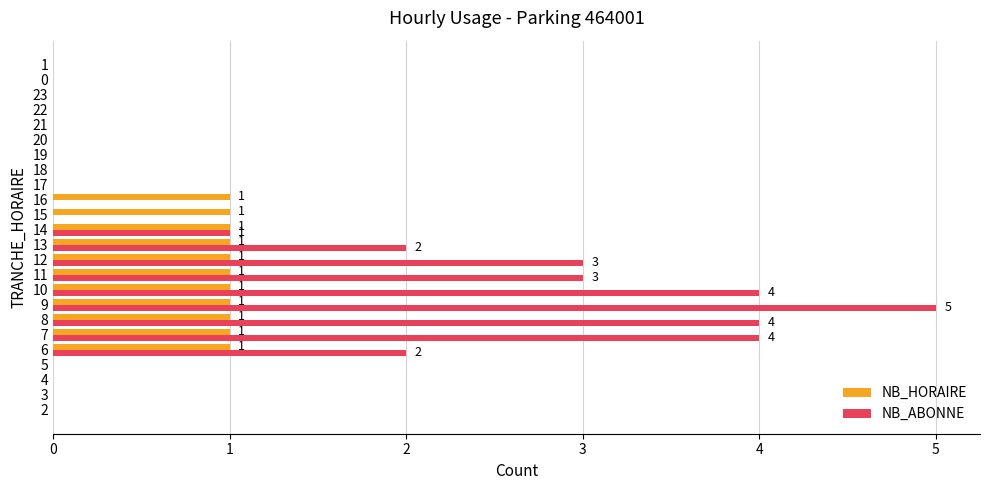

What is the sum of the NB_ABONNE values at 12 and 6?

5